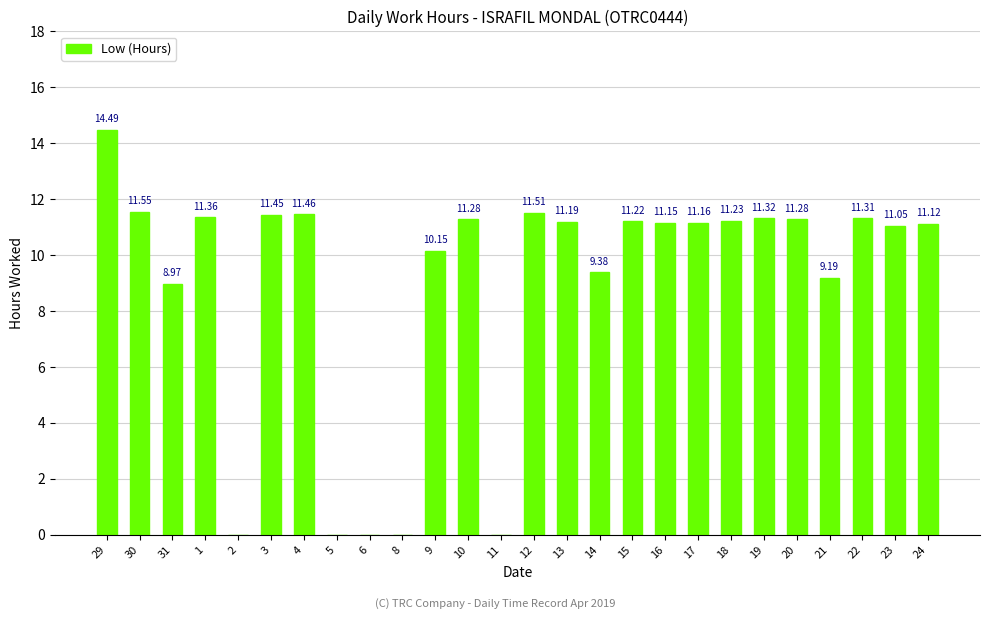

What is the change in value from 8 to 15?

+11.2